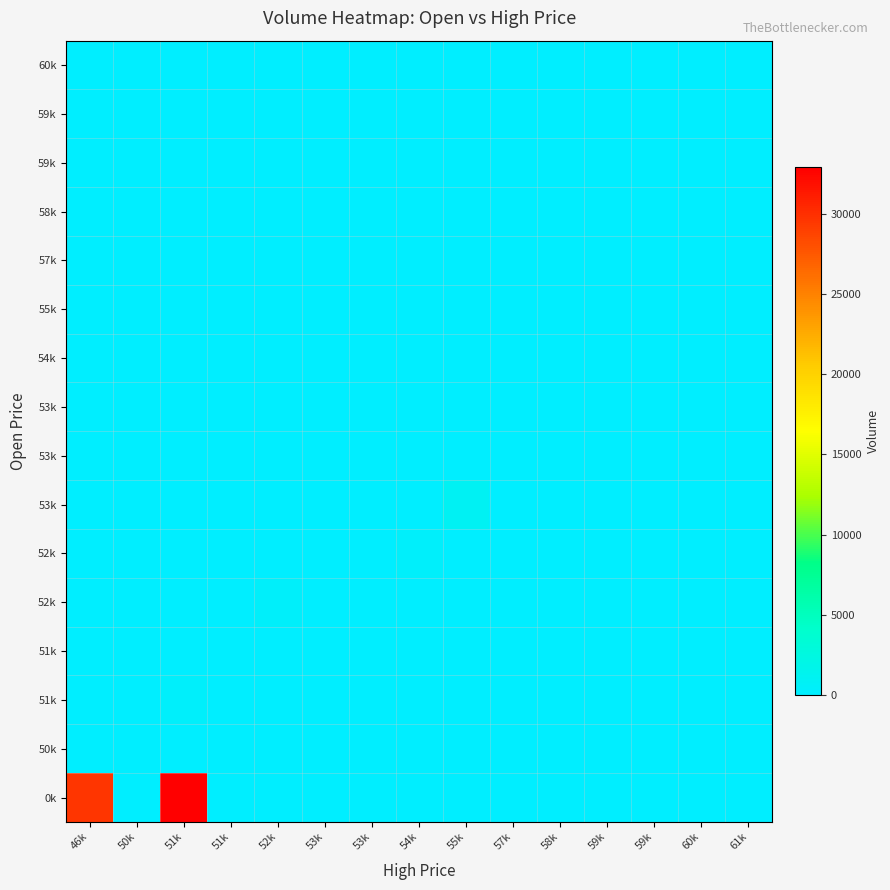

Between 59k and 60k, which is larger?

59k